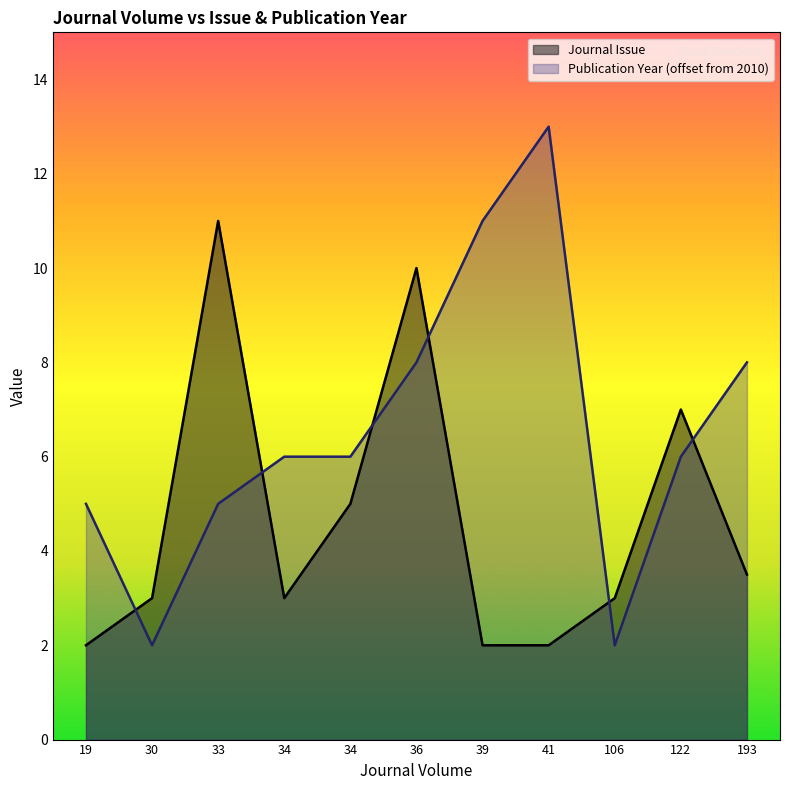

How many intersections are there between Journal Issue and Publication Year (offset from 2010)?

6